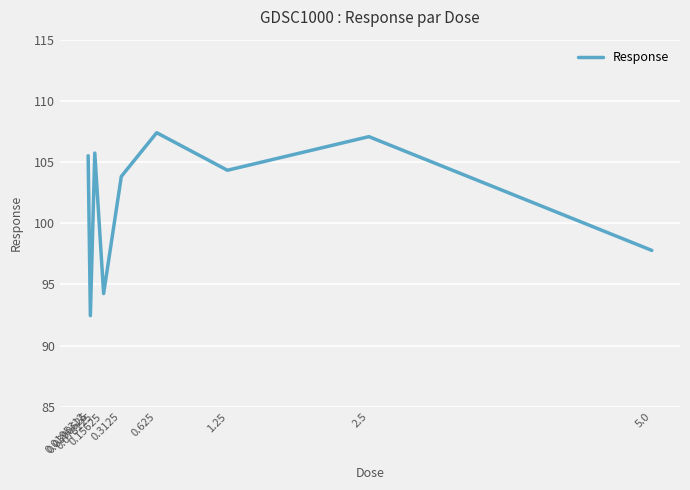

Reading left to right, list all the values displayed in this chart.

105.5	92.4	105.7	94.3	103.8	107.4	104.3	107.1	97.8